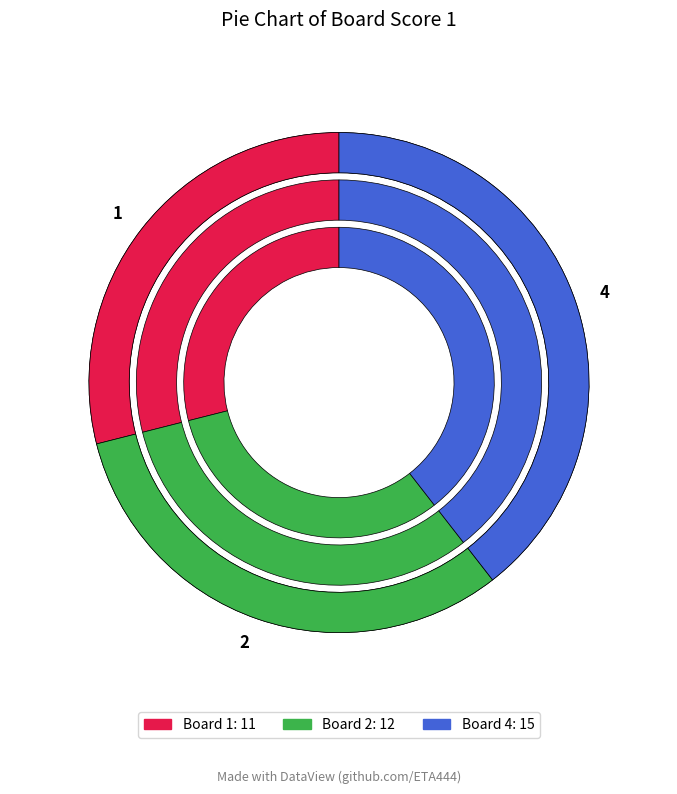

To the nearest percent, what is the combined percentage of 3 and 4?

39%